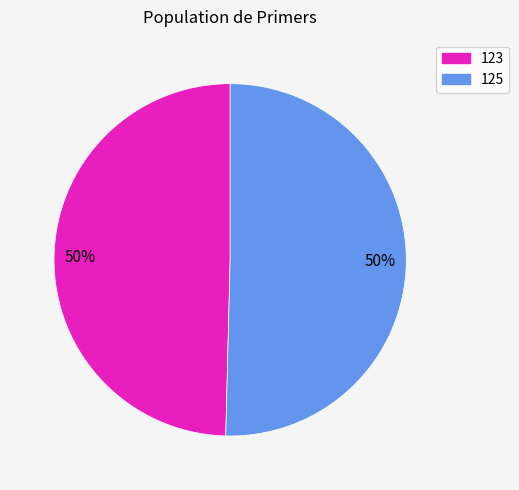

How many segments does this pie chart have?

2